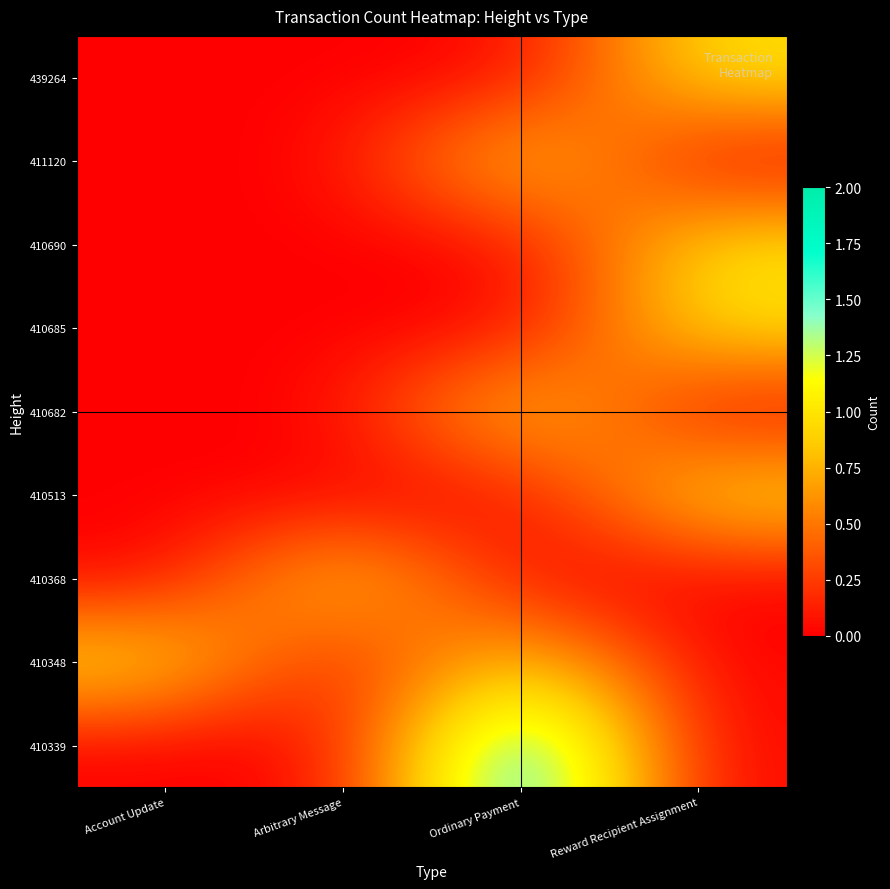

Which label corresponds to the smallest value in the chart?

Account Update